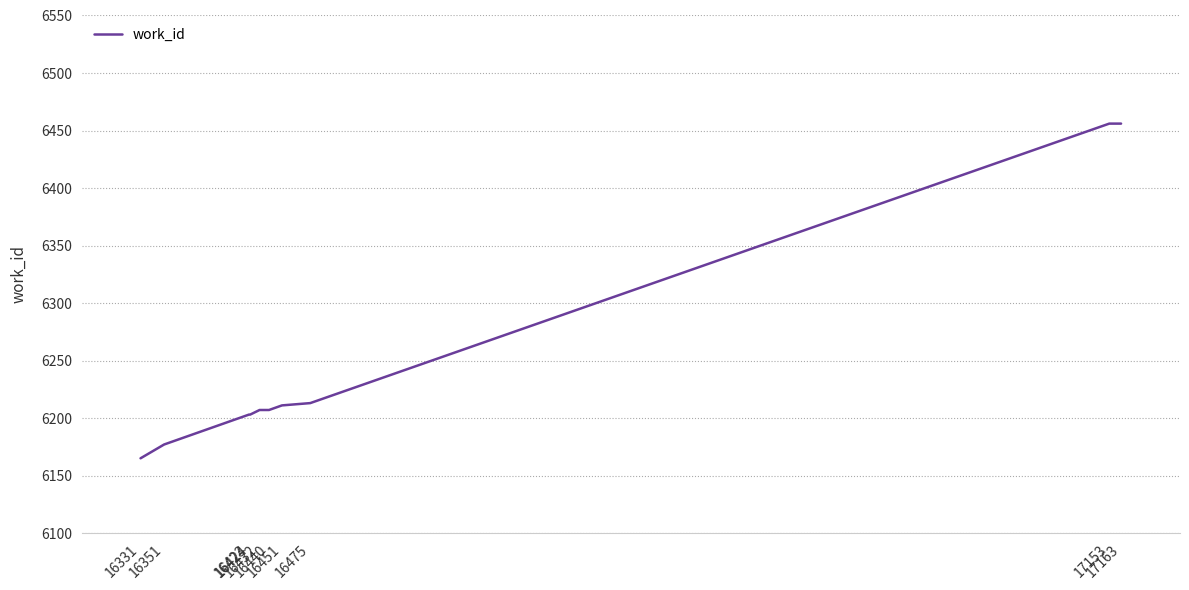

What is the difference between the maximum and minimum values?

291